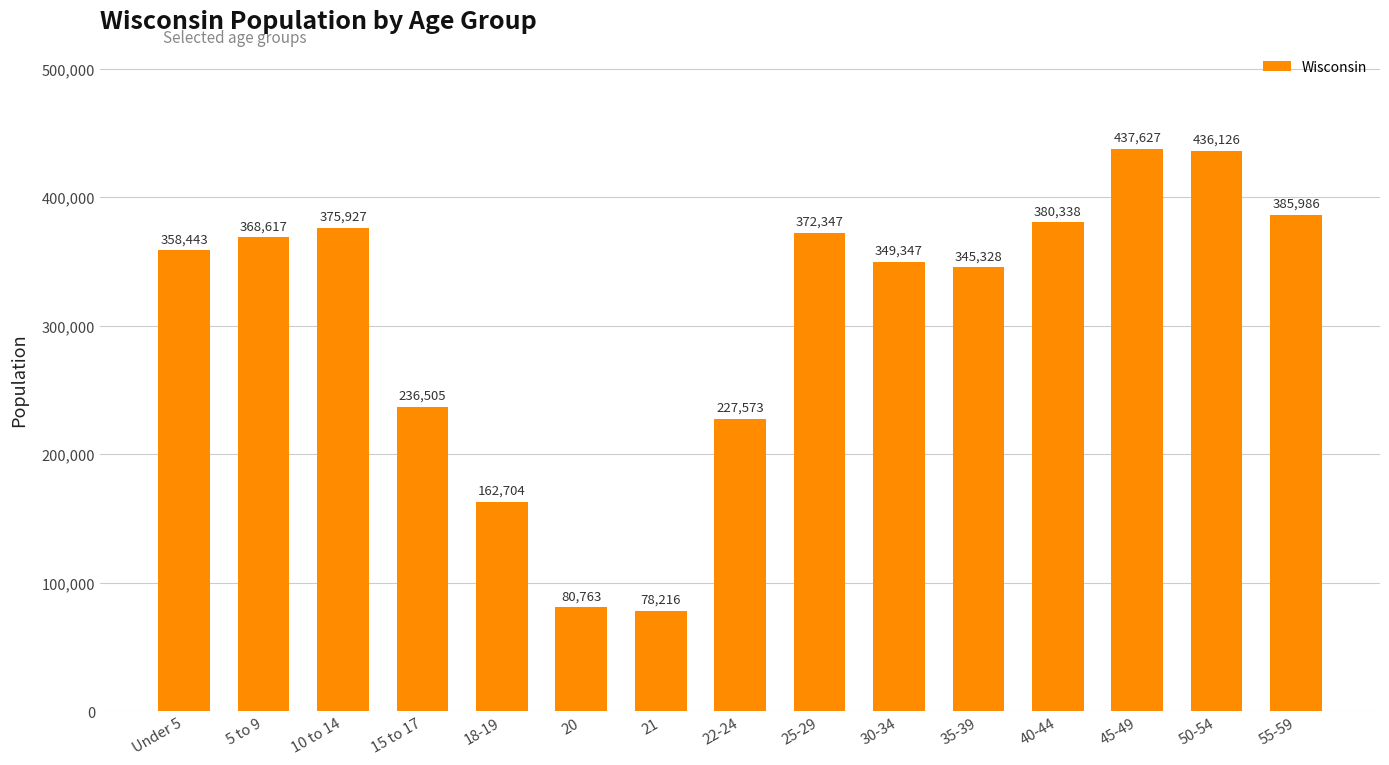

At which label is the value closest to 257921?

15 to 17